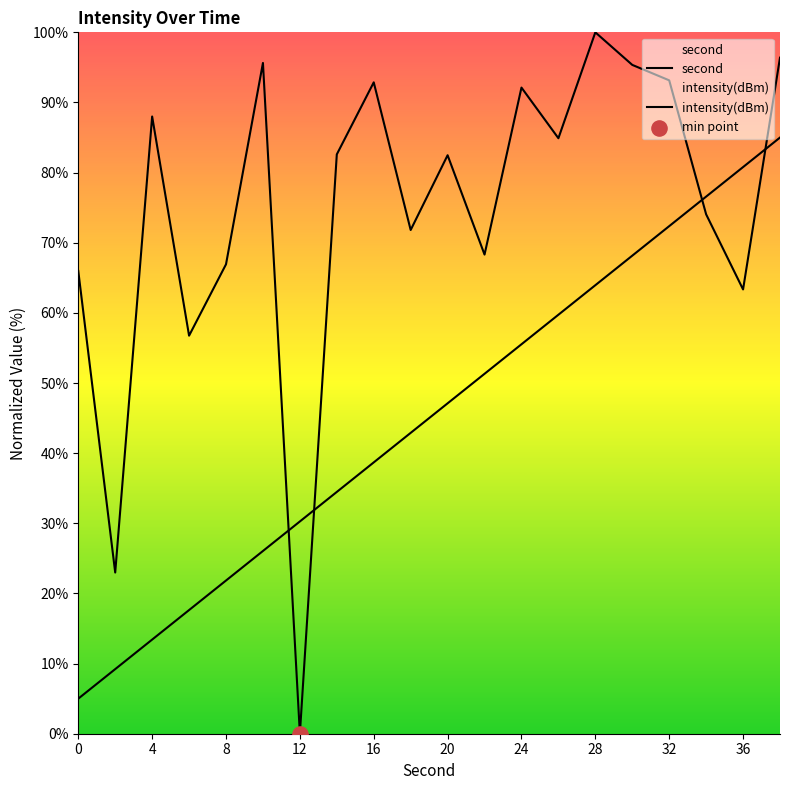

Which series contains the highest Y value?

intensity(dBm)